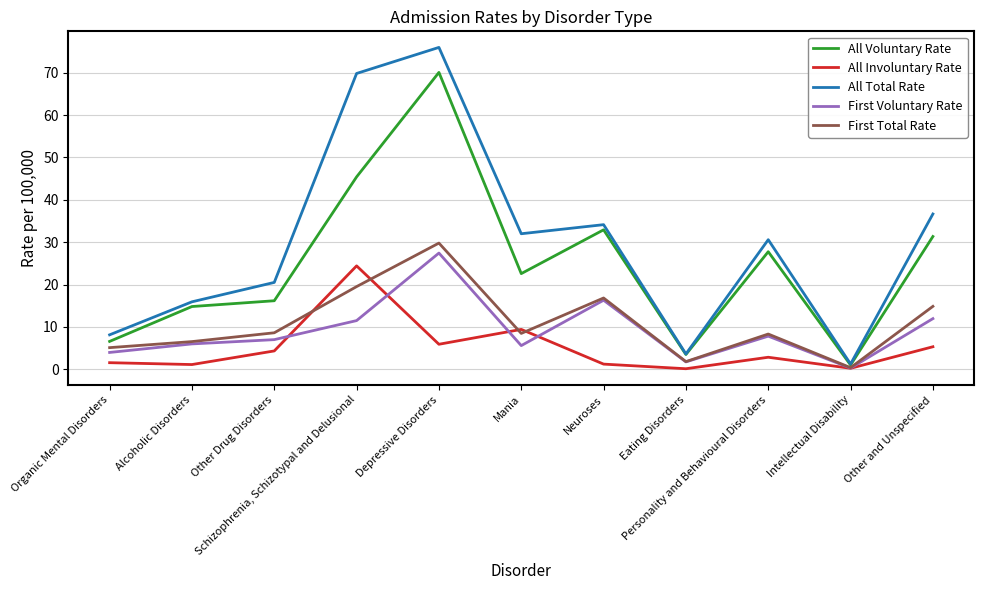

Which series has the largest total across all categories?

All Total Rate